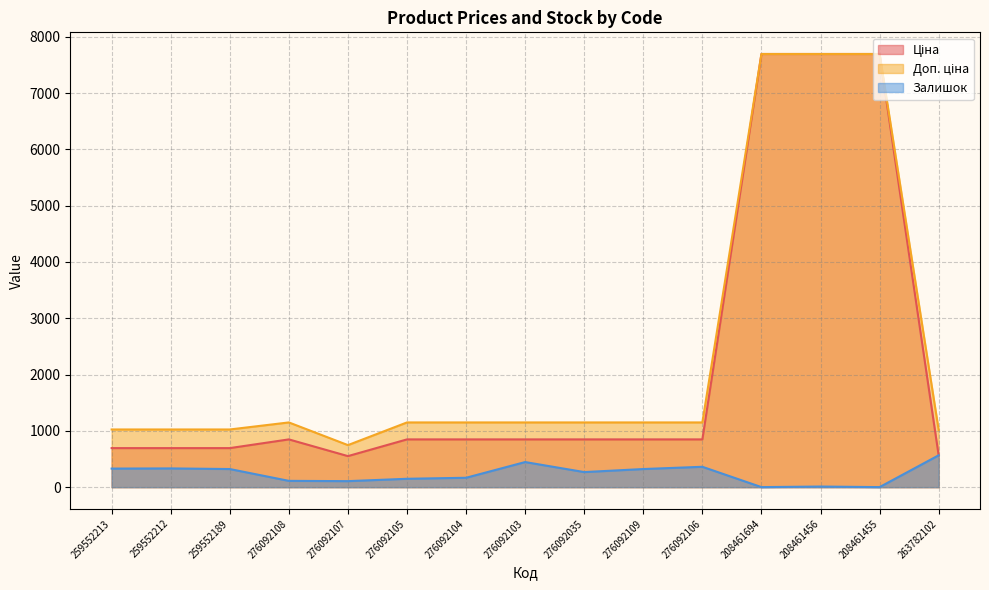

True or false: Доп. ціна has a value of 1149.7 at 276092105.

True